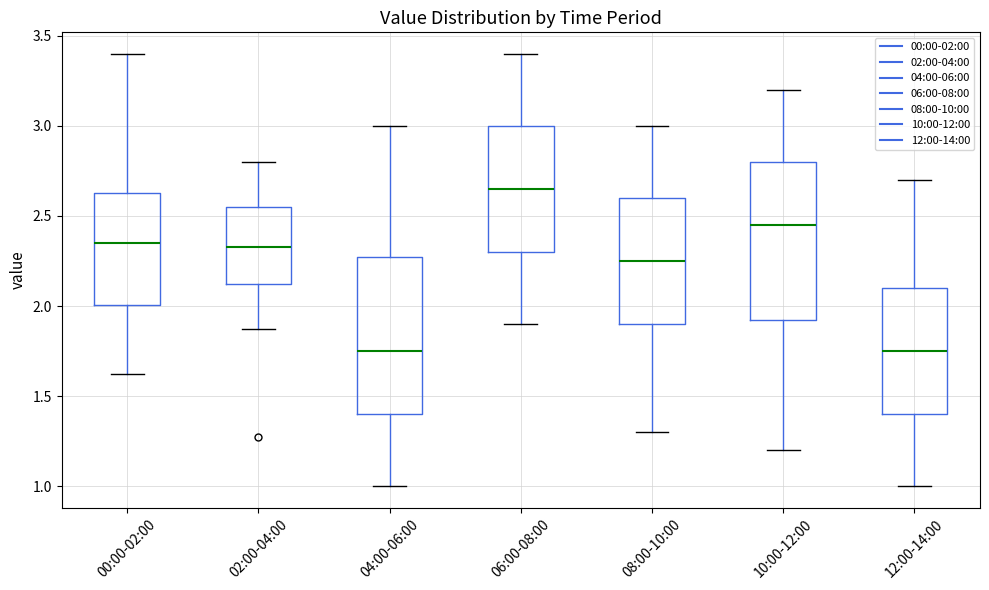

Reading left to right, transcribe this box plot: for each box, give where its median line is, the range the box spans, and where its two whiskers end, as read against the y-axis. The values are not printed on the chart, so give them approximately, as read against the axis.

00:00-02:00: median 2.35, box 2.00 to 2.65, whiskers 1.60 to 3.40
02:00-04:00: median 2.35, box 2.15 to 2.55, whiskers 1.85 to 2.80
04:00-06:00: median 1.75, box 1.40 to 2.30, whiskers 1.00 to 3.00
06:00-08:00: median 2.65, box 2.30 to 3.00, whiskers 1.90 to 3.40
08:00-10:00: median 2.25, box 1.90 to 2.60, whiskers 1.30 to 3.00
10:00-12:00: median 2.45, box 1.95 to 2.80, whiskers 1.20 to 3.20
12:00-14:00: median 1.75, box 1.40 to 2.10, whiskers 1.00 to 2.70